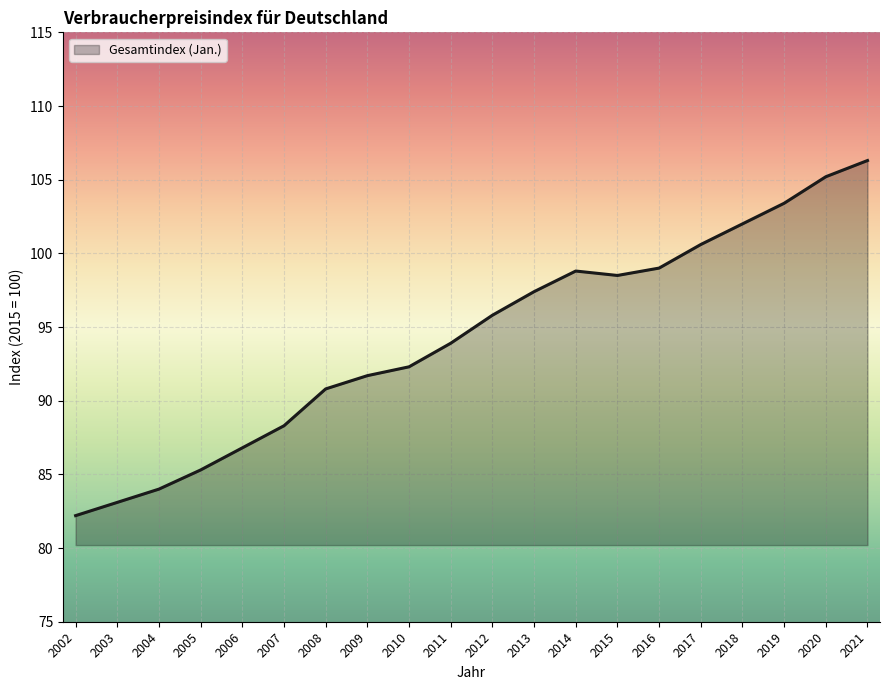

True or false: the data has more than 2 interior local peaks.

False